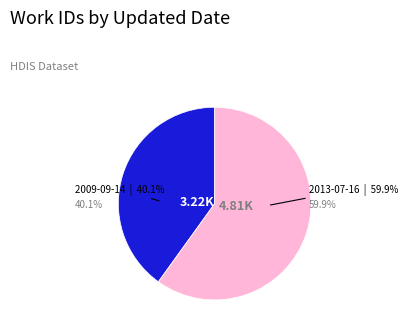

How many slices are in this pie chart?

2